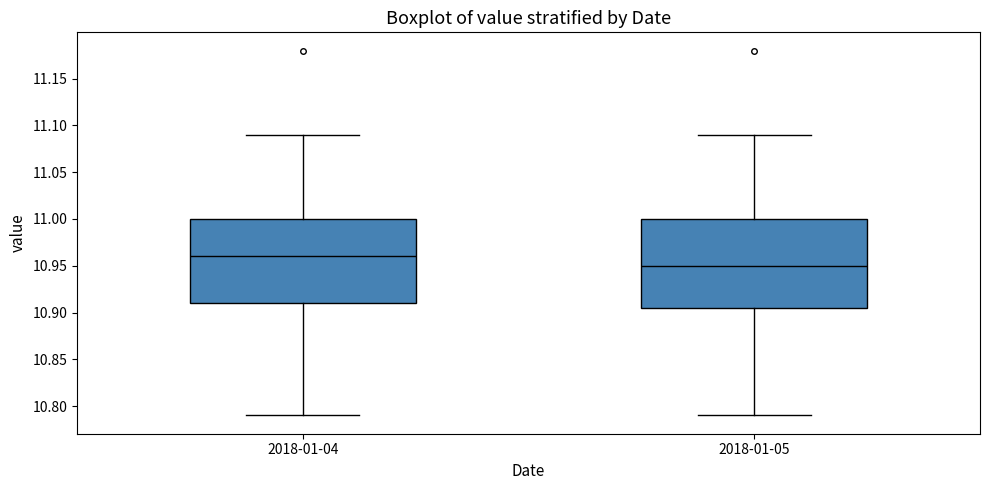

Reading left to right, read every box against the y-axis: the position of its median line, the range the box covers, and the ends of its whiskers. The values are not printed on the chart, so give them approximately, as read against the axis.

2018-01-04: median 10.960, box 10.910 to 11.000, whiskers 10.790 to 11.090
2018-01-05: median 10.950, box 10.905 to 11.000, whiskers 10.790 to 11.090